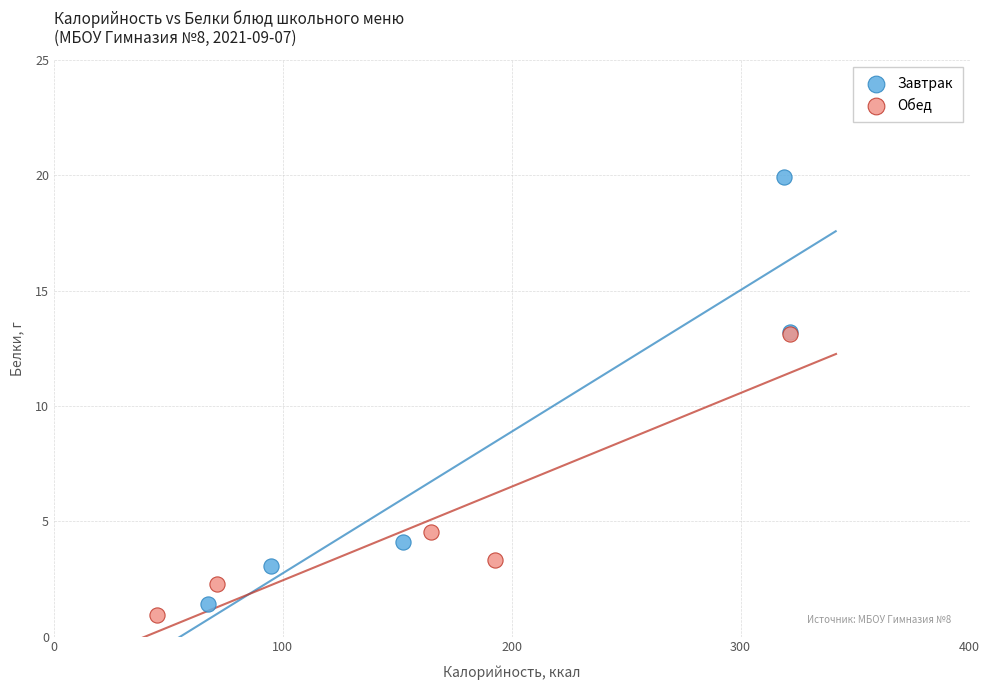

Which series has the widest spread of Y values?

Завтрак